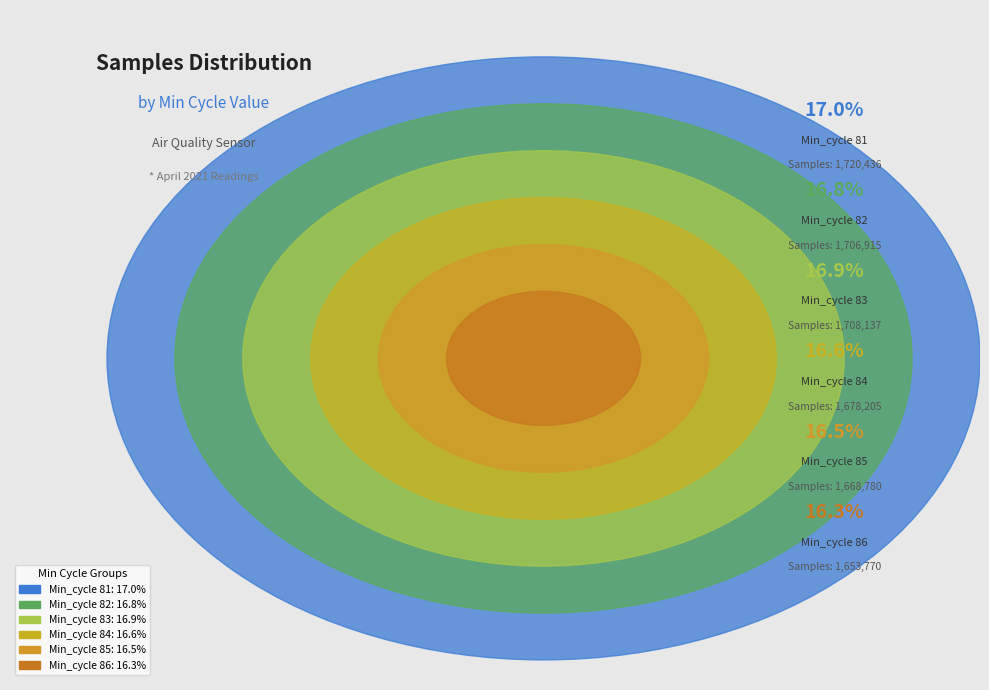

What is the change in value from Min_cycle 82 to Min_cycle 83?

+1222